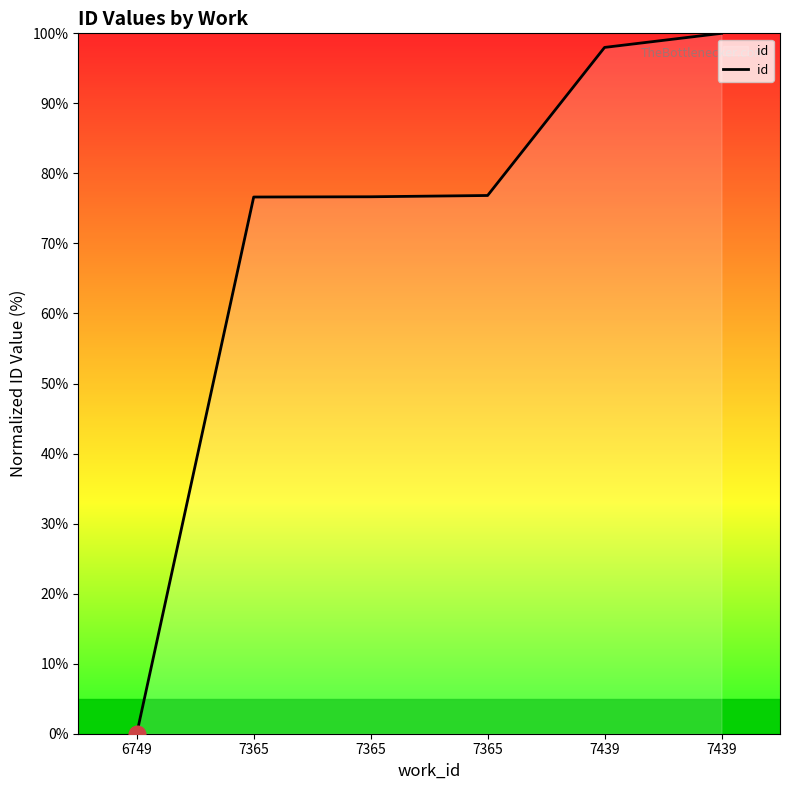

Which category has the highest value across all series?

7439